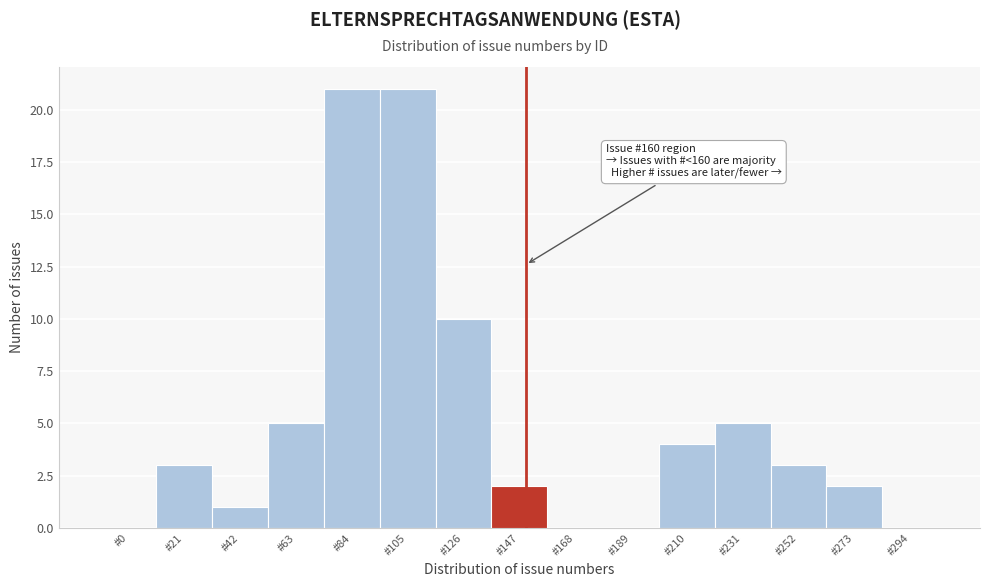

Reading right to left, what are all the values shown in this chart?

#294=0	#273=2	#252=3	#231=5	#210=4	#189=0	#168=0	#147=2	#126=10	#105=21	#84=21	#63=5	#42=1	#21=3	#0=0